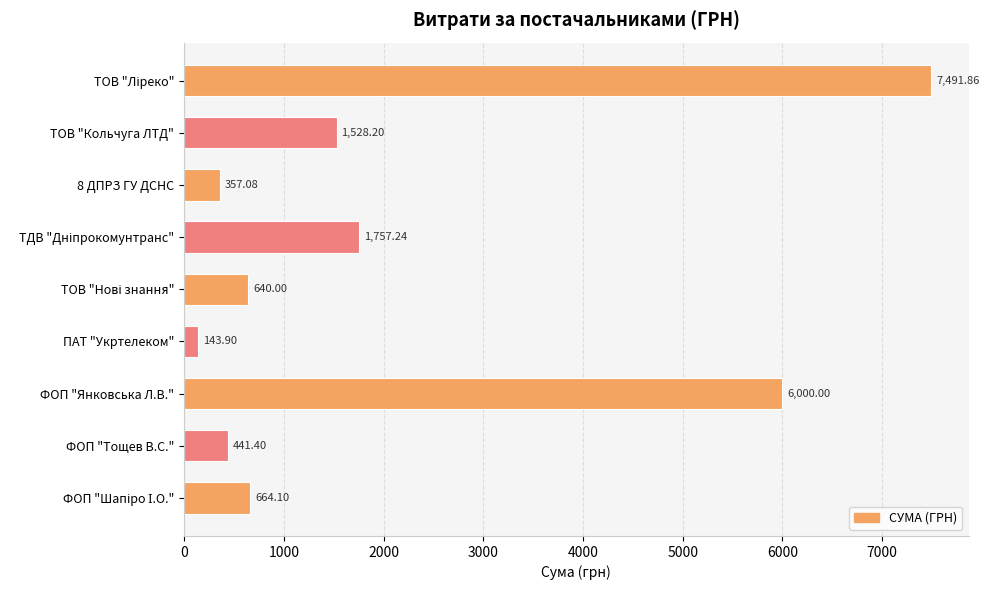

What is the label of the 2nd bar from the top?

ТОВ "Кольчуга ЛТД"